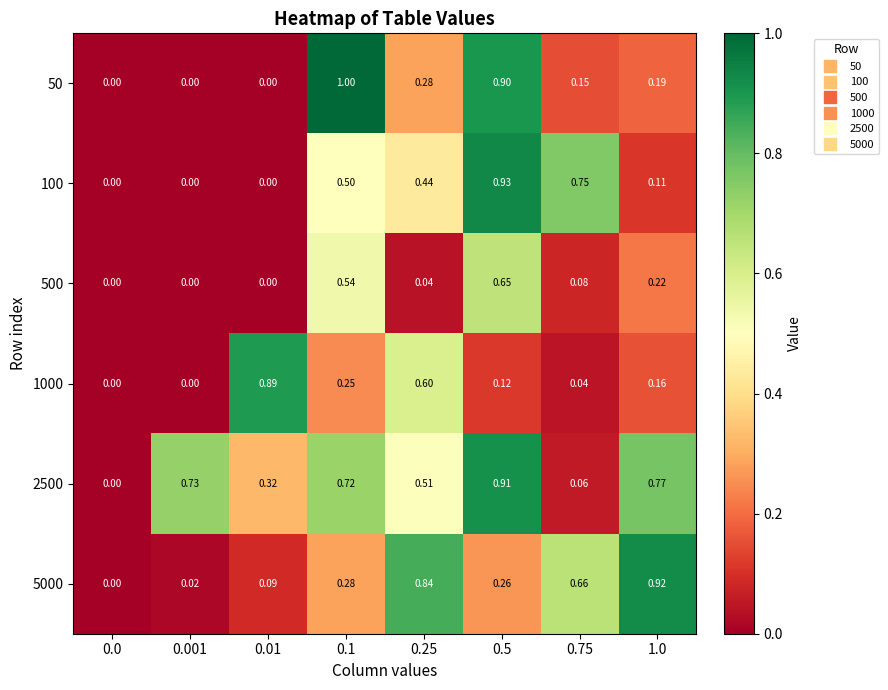

How many series are shown in this chart?

6